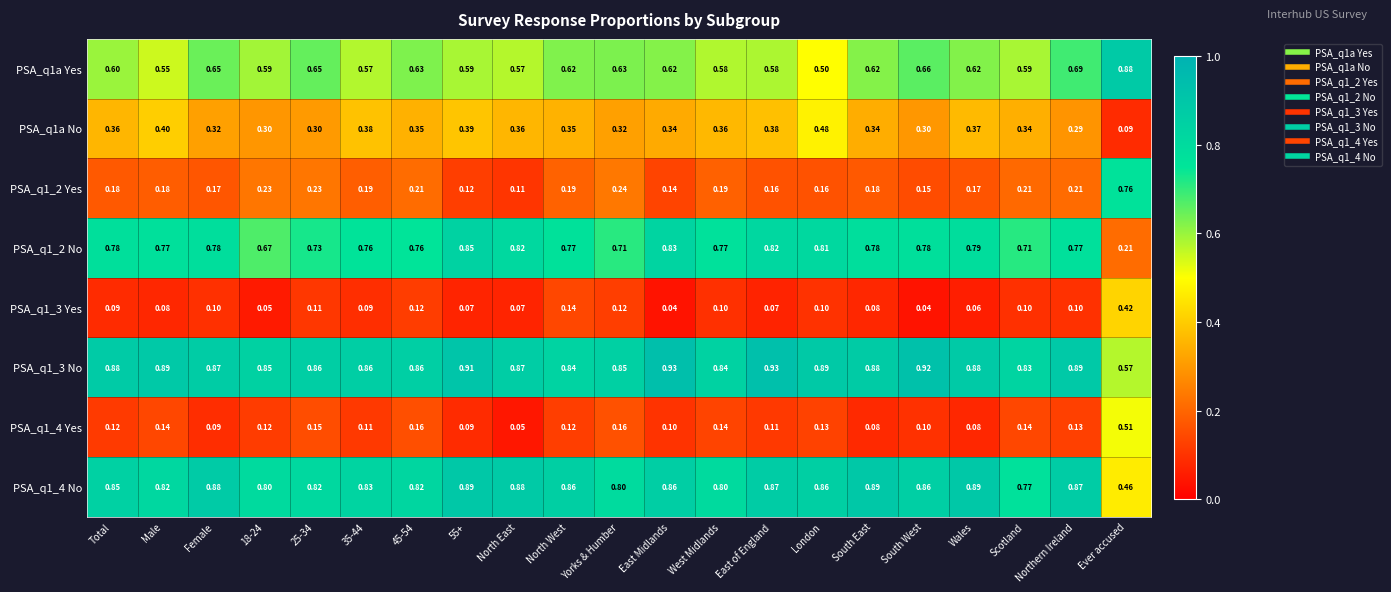

What is the spread (max minus min) of values at Total?

0.8